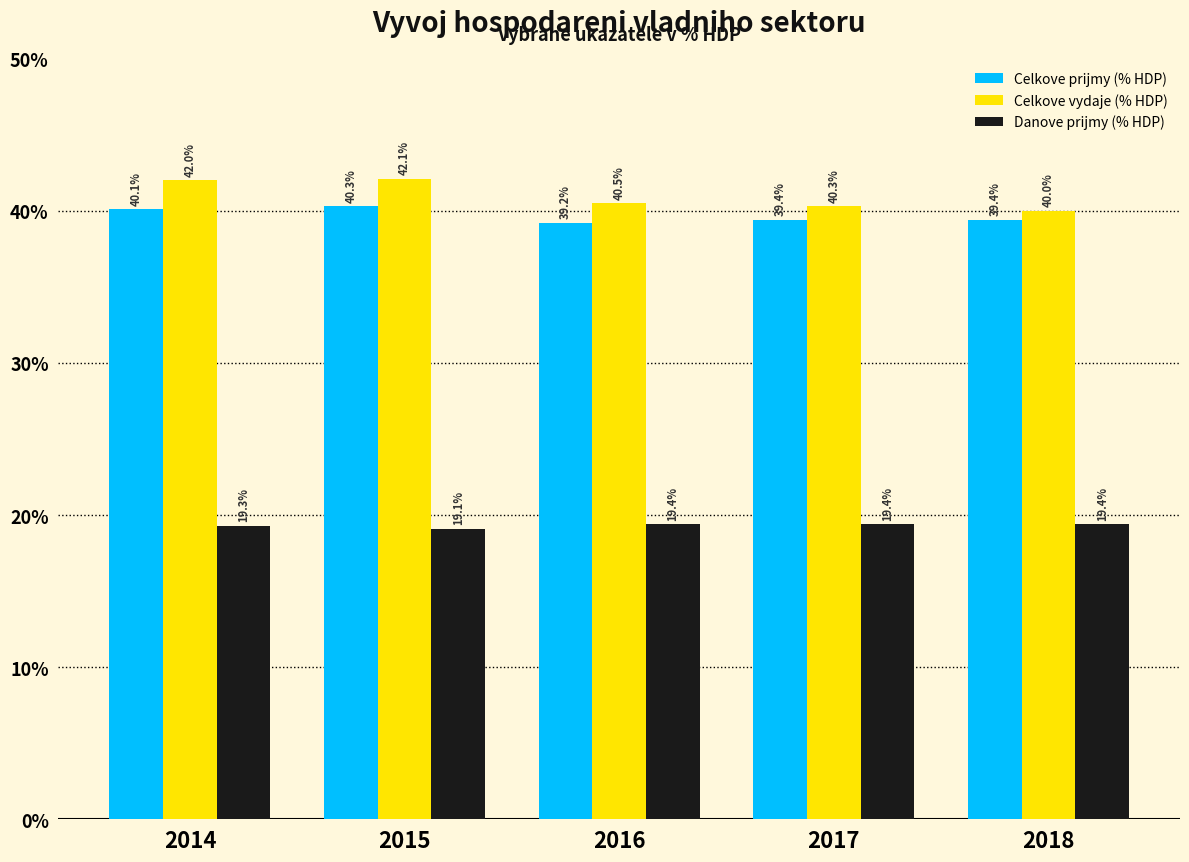

What are all the series names shown in the legend?

Celkove prijmy (% HDP), Celkove vydaje (% HDP), Danove prijmy (% HDP)